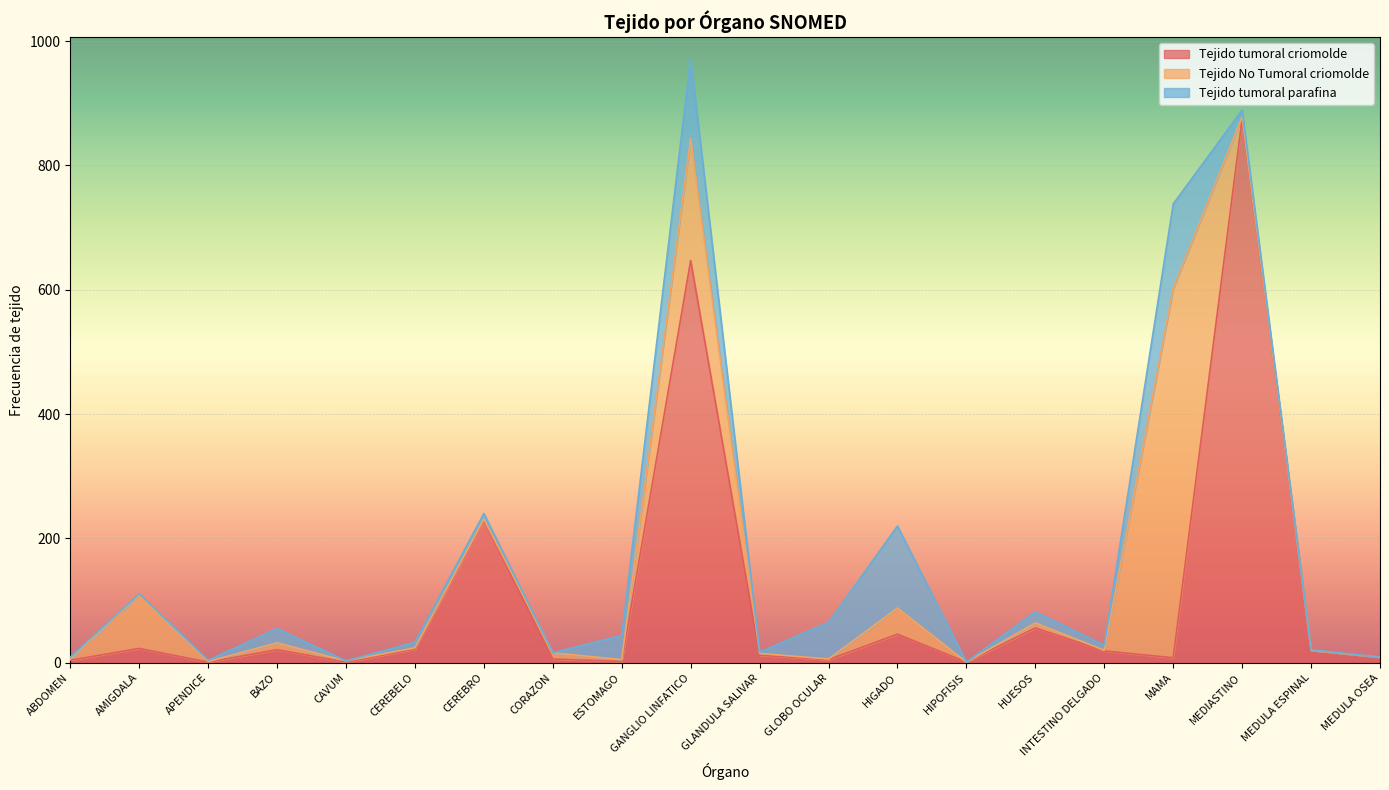

What position from the left is BAZO?

4